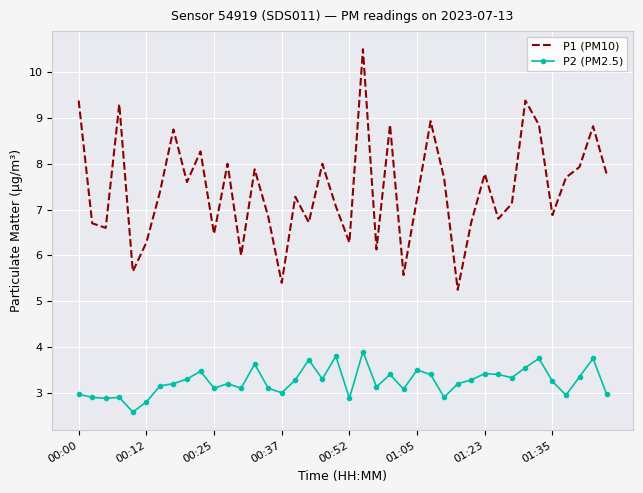

Which series has the widest spread of values?

P1 (PM10)